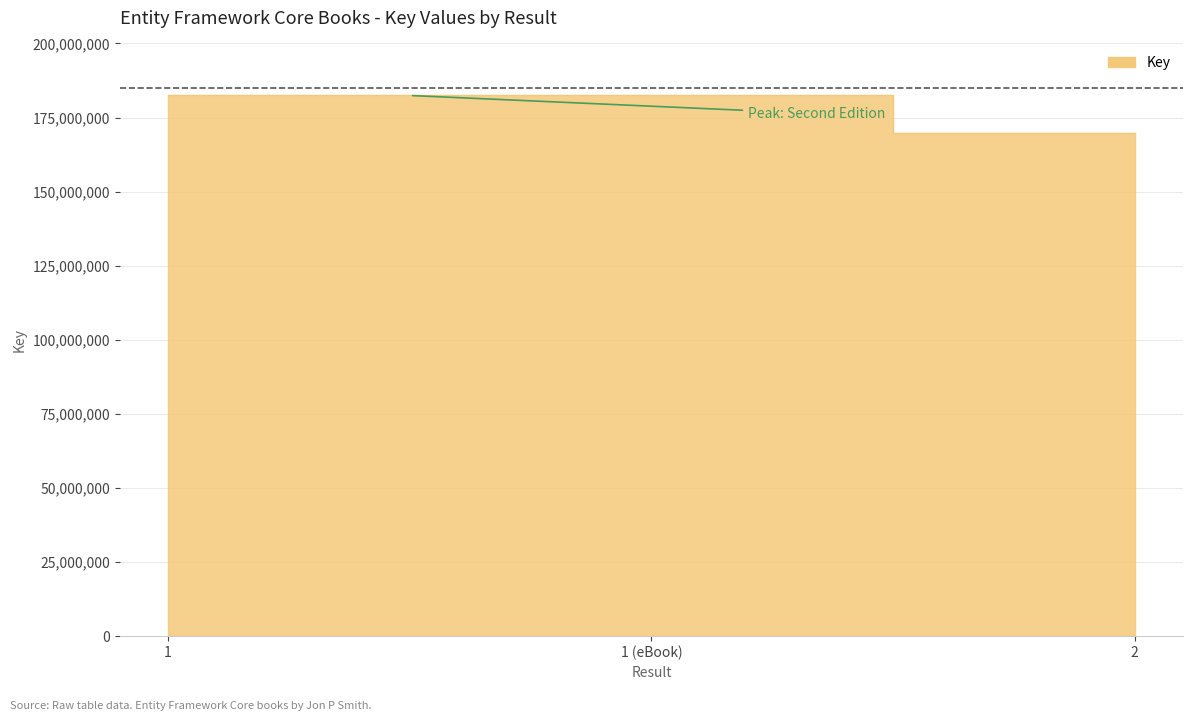

Rank the categories by value from highest to lowest.

1, 1 (eBook), 2